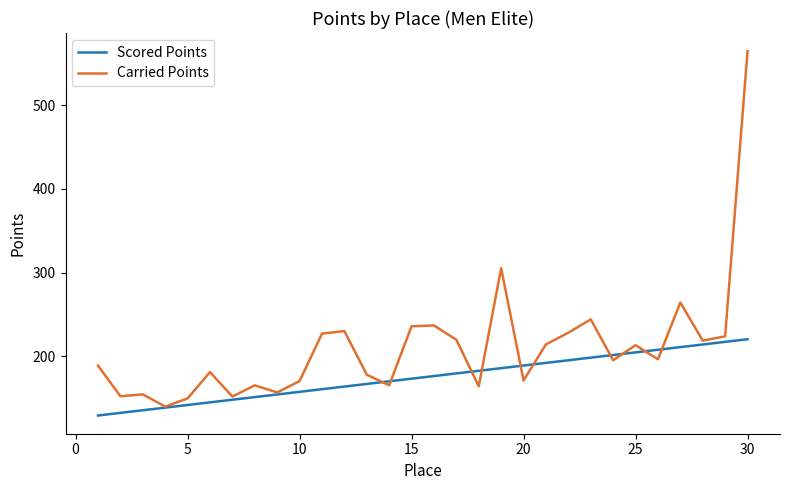

Rank the series by their maximum value, from highest to lowest.

Carried Points, Scored Points